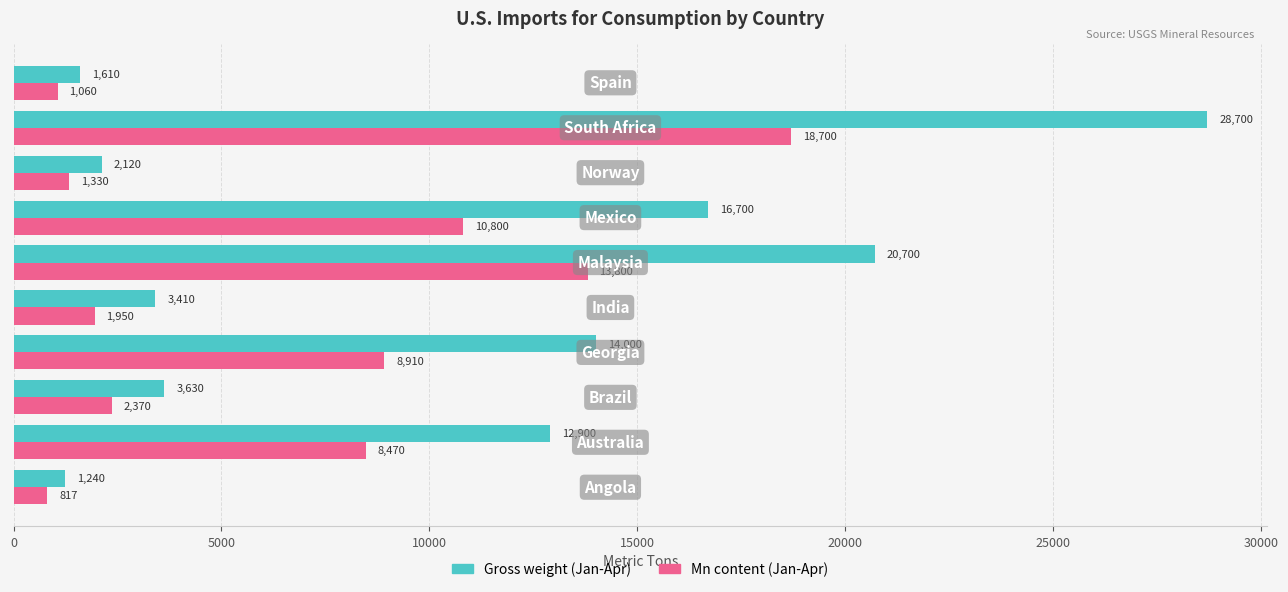

Which series has the largest total across all categories?

Gross weight (Jan-Apr)